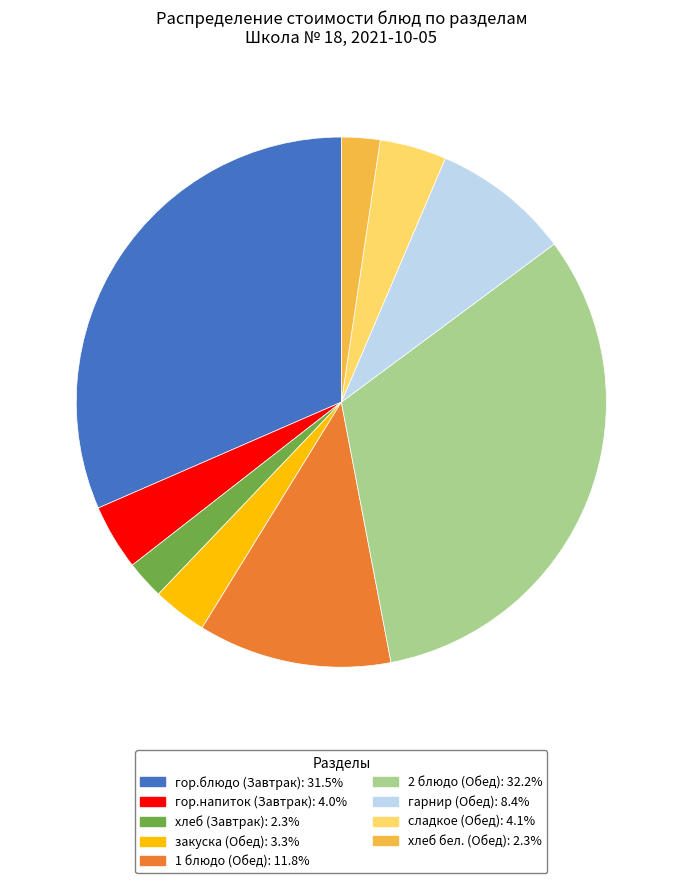

Is there a majority slice in this chart?

No